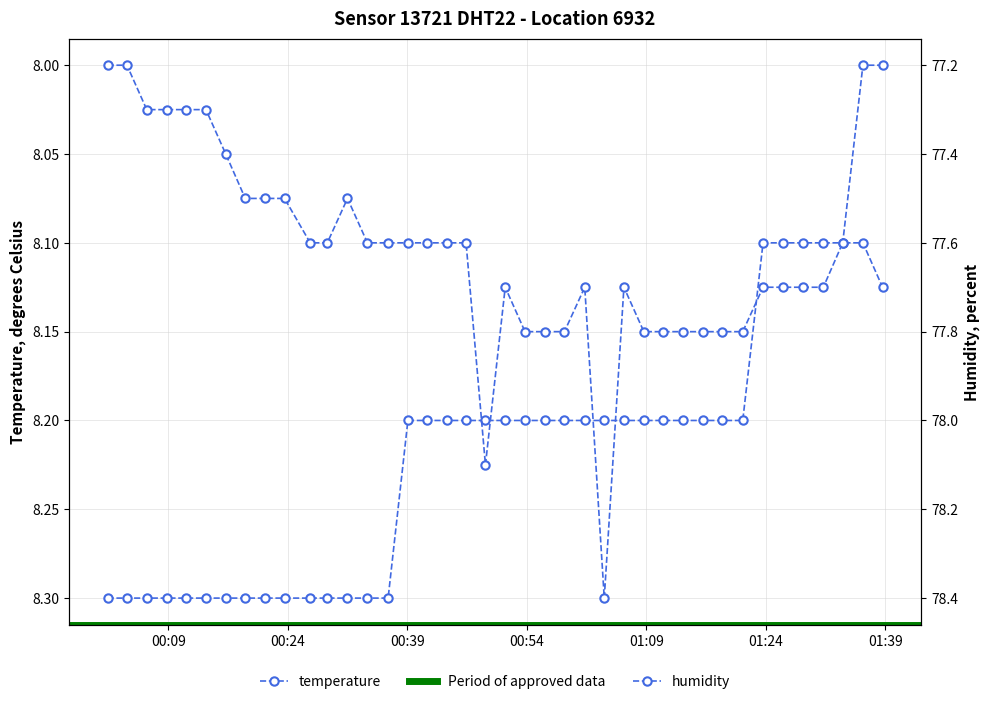

The humidity series shows 77.7 at 2022-12-10T01:01:16. True or false?

True